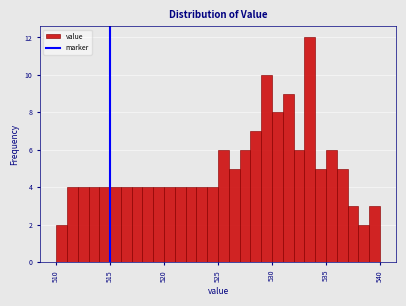

Around what value on the x-axis is the tallest bar? Give the approximate position of its centre, as read against the axis.

533.5